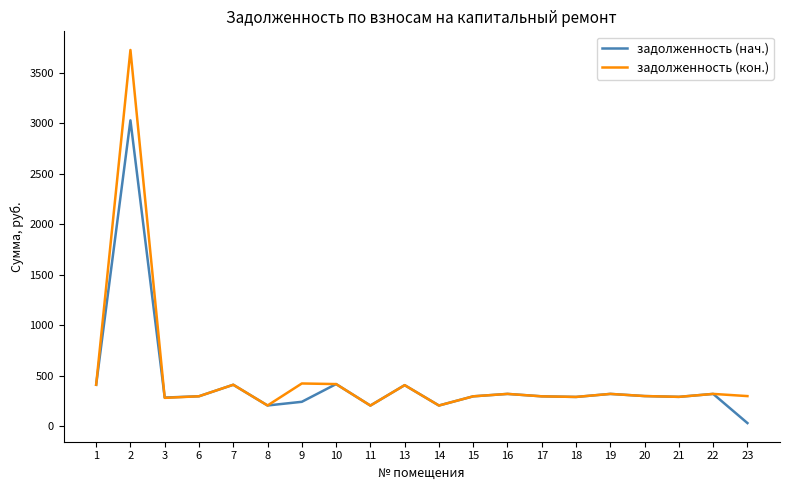

Which series has the largest range (max minus min)?

задолженность (кон.)